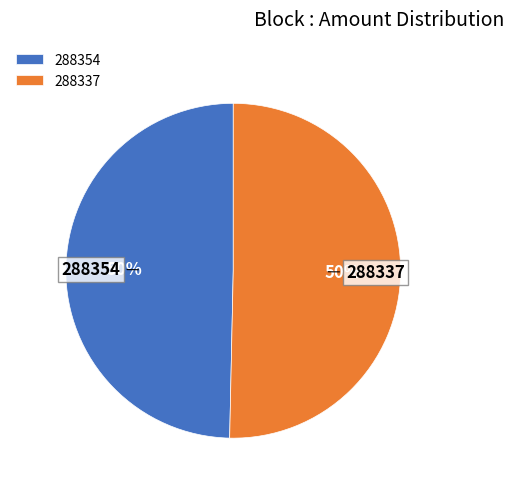

To the nearest percent, what is the average slice percentage?

50%